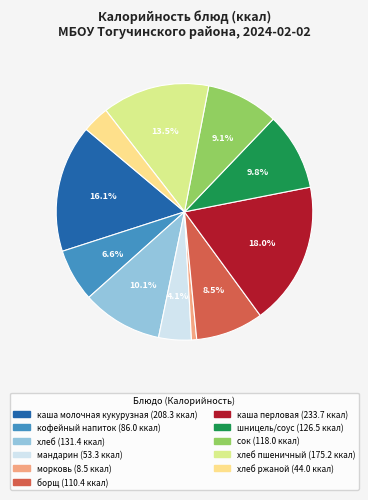

Does any single category account for the majority?

No